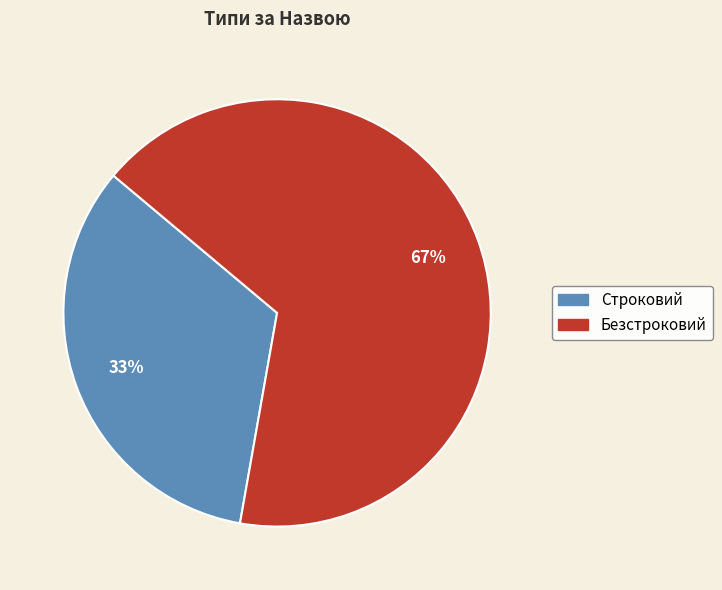

The Безстроковий slice represents 67% of the pie. True or false?

True